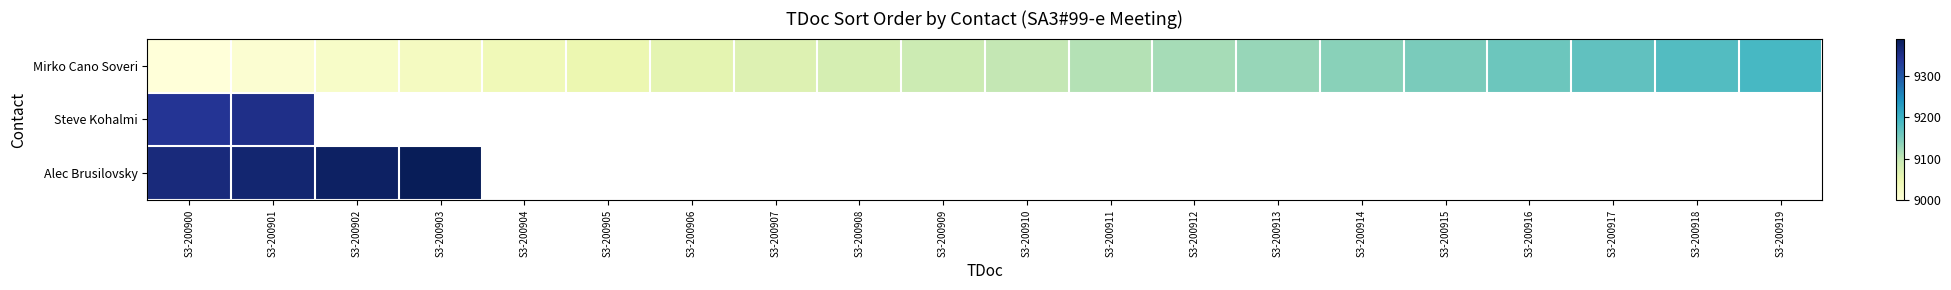

The Mirko Cano Soveri series shows 9010.0 at S3-200901. True or false?

True